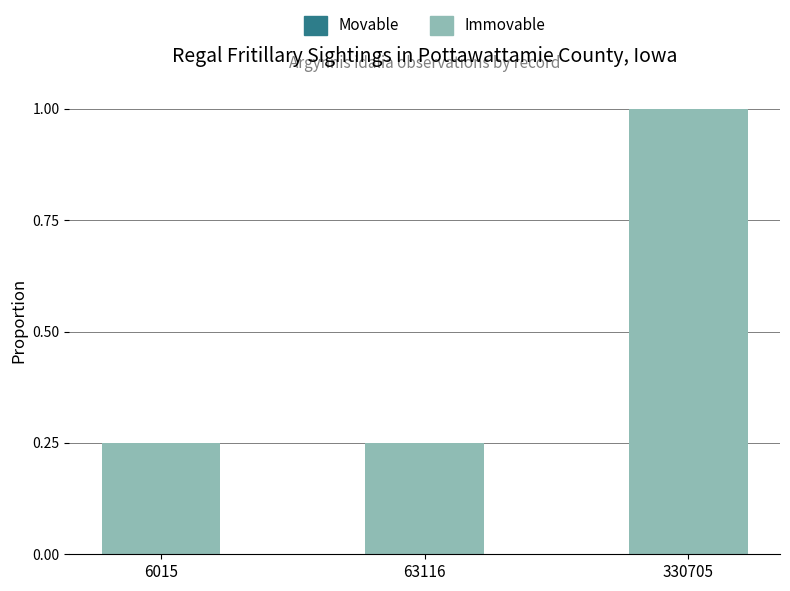

At which category does the chart reach its peak across all series?

330705